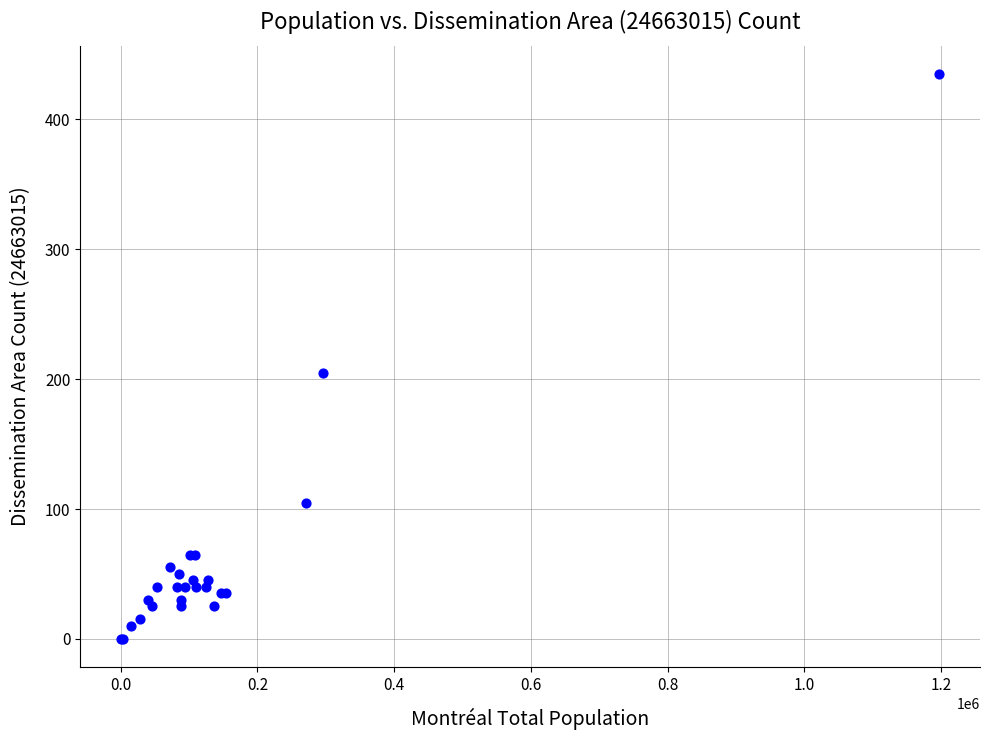

What Y value in the scatter plot is closest to 217?

205